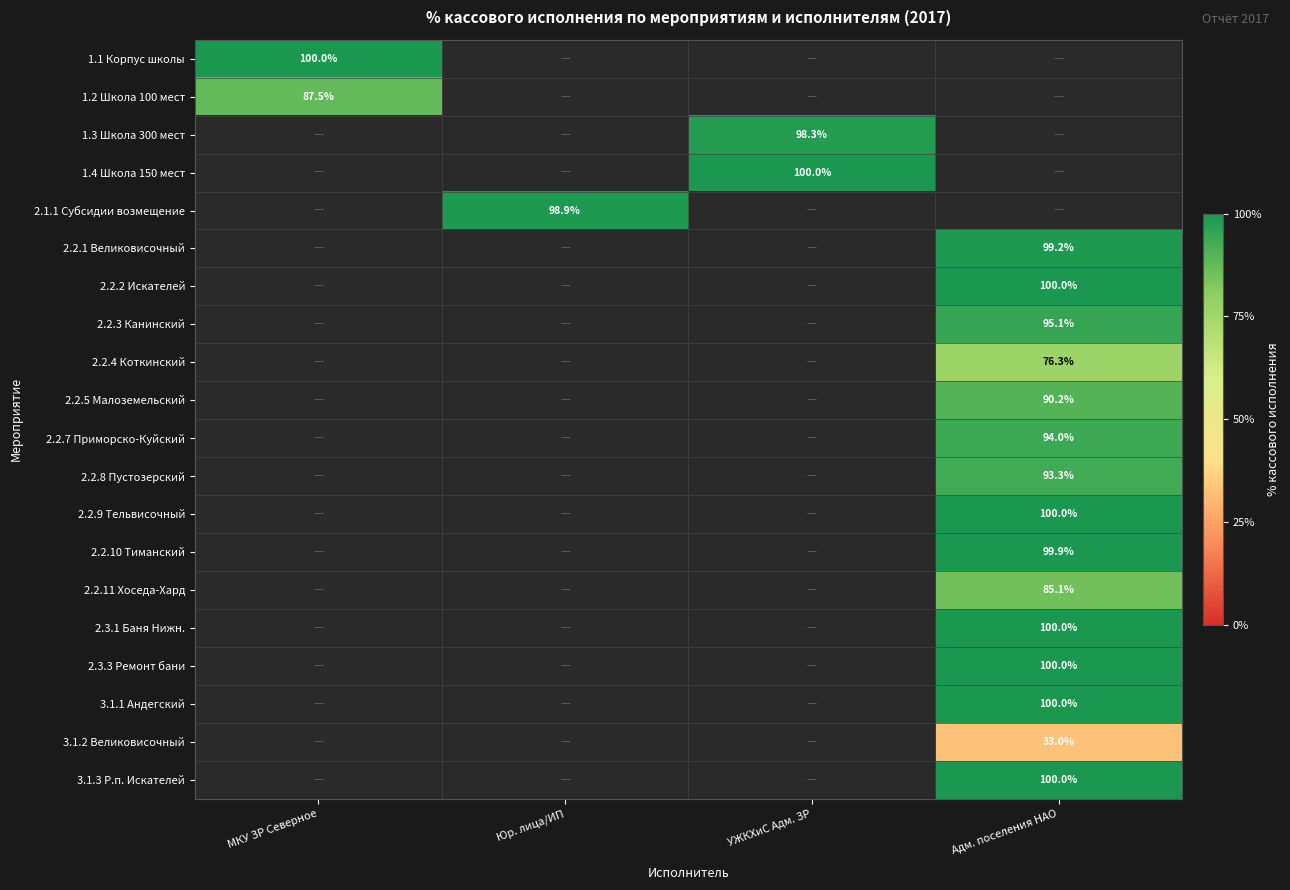

The value of 2.2.11 Хоседа-Хард at Адм. поселения НАО is 85.1. True or false?

True